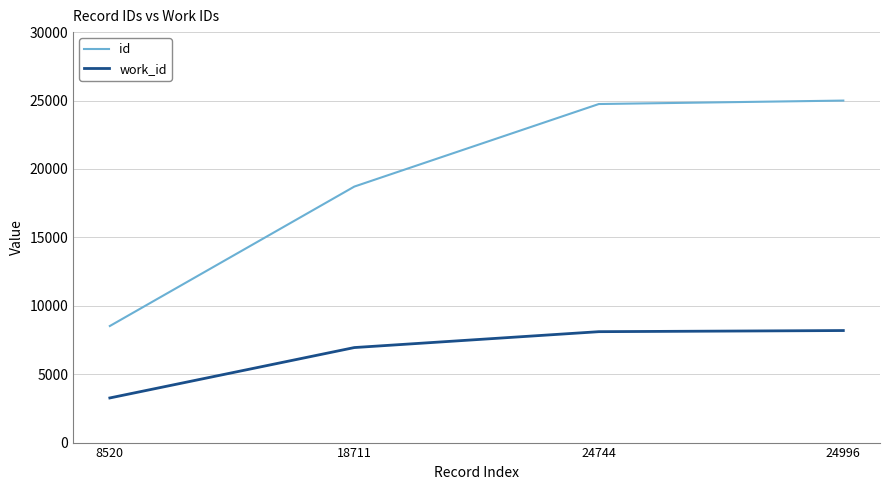

True or false: work_id and id intersect in this chart.

False